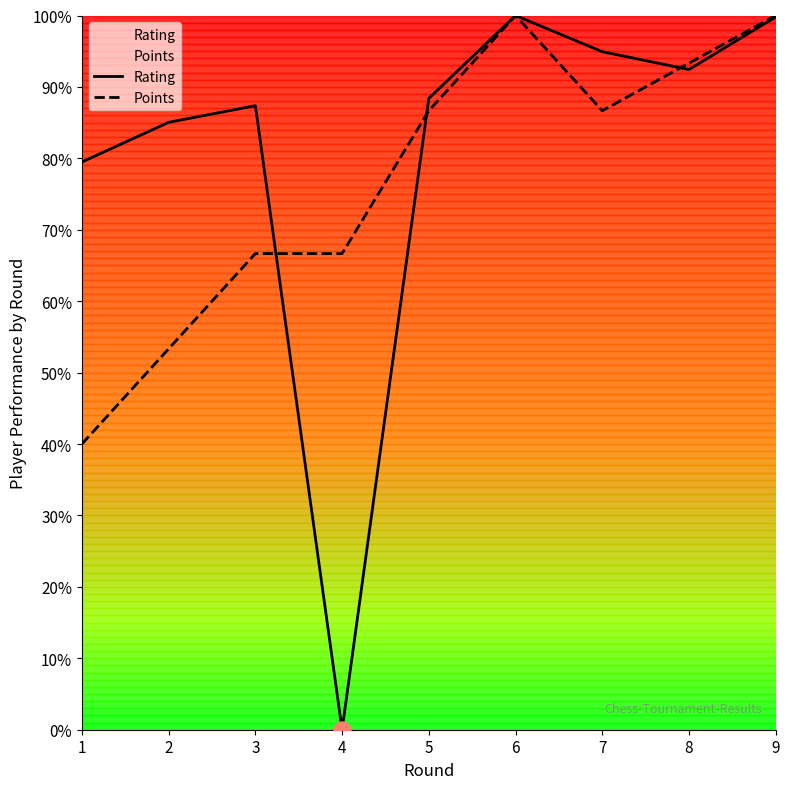

Which series has the largest Y range (max minus min)?

Rating